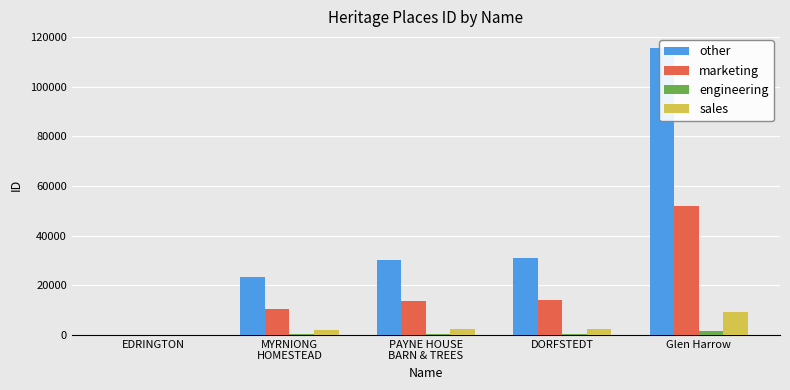

How many values in the marketing series exceed 13542?

3